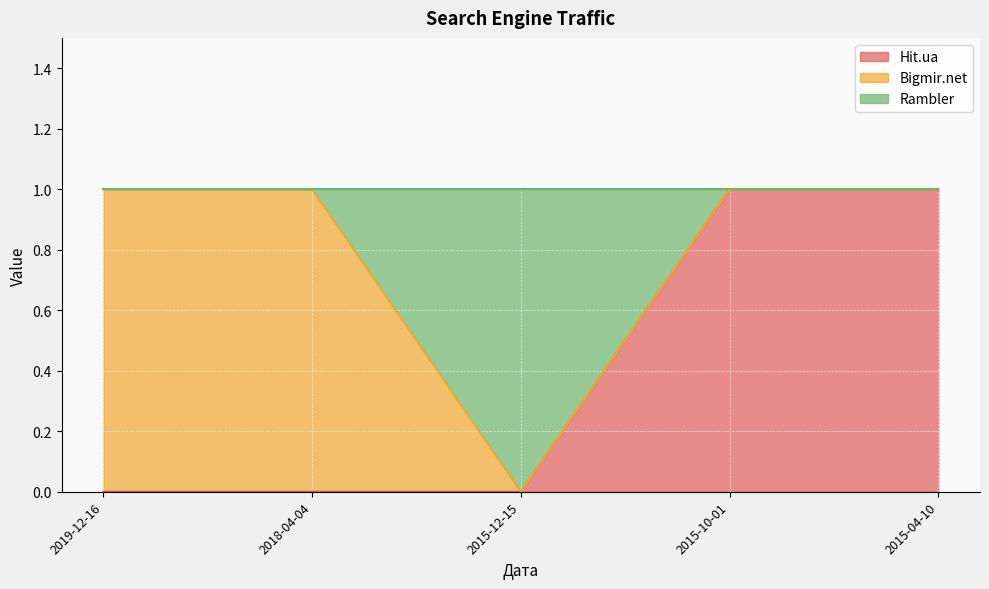

The value of Rambler at 2015-12-15 is 0. True or false?

True